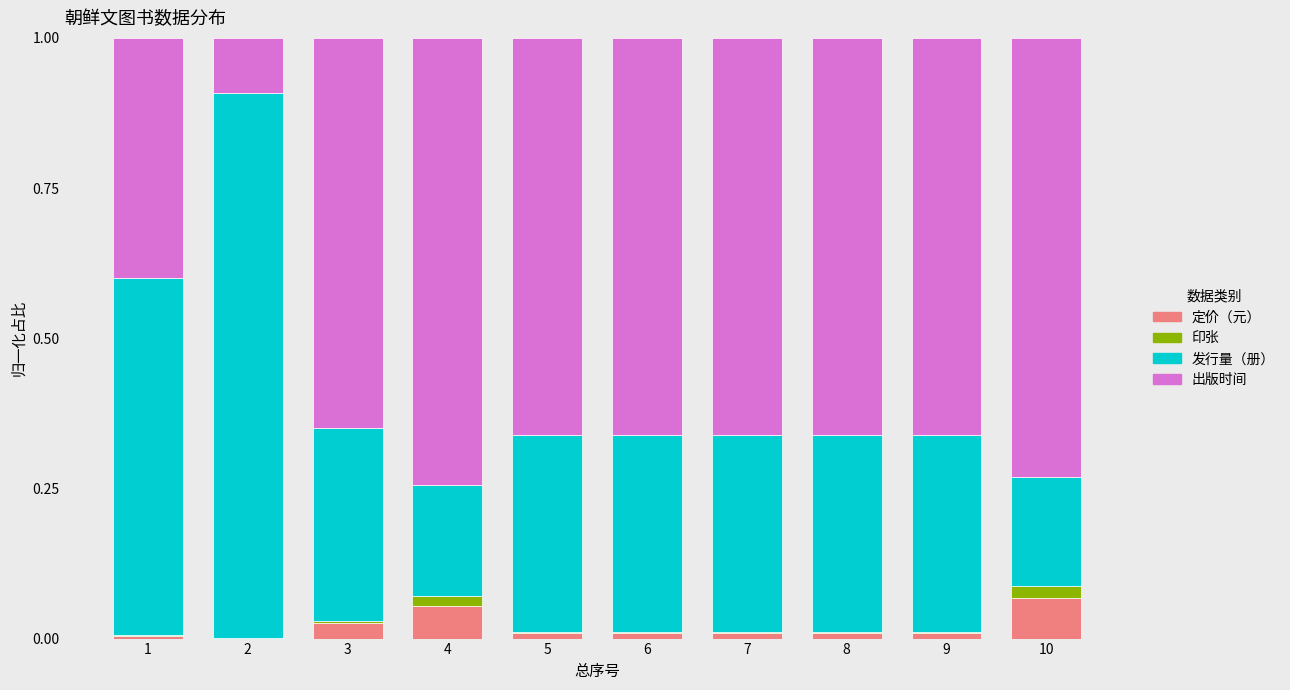

The value of 定价（元） at 10 is 0.1. True or false?

True